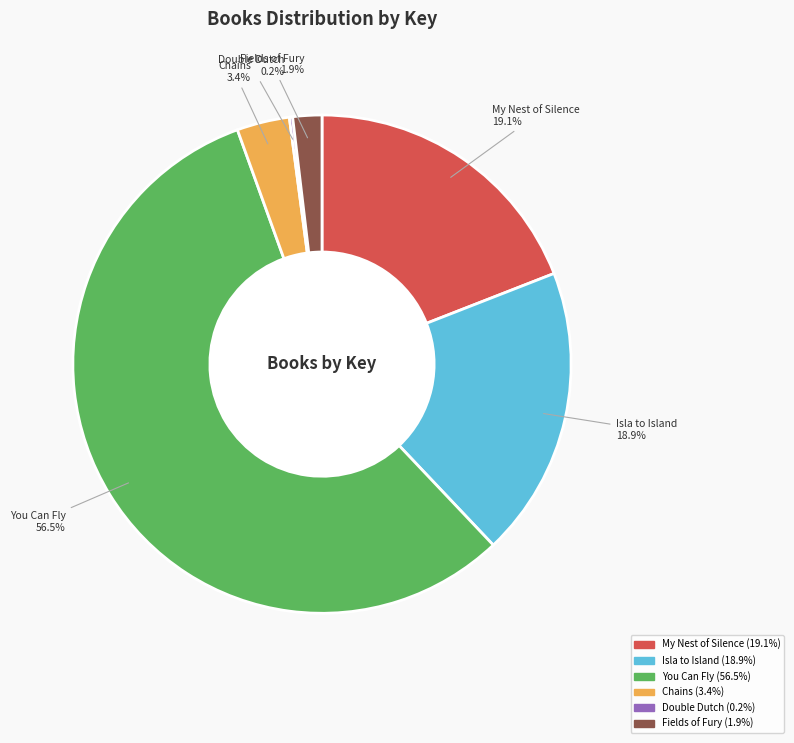

What is the majority slice?

You Can Fly